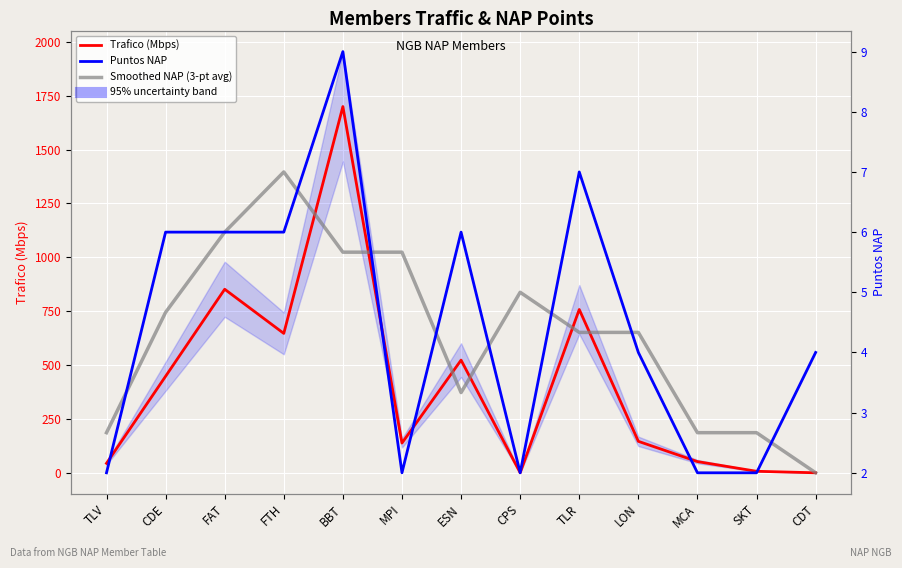

Which label corresponds to the largest value in the chart?

BBT